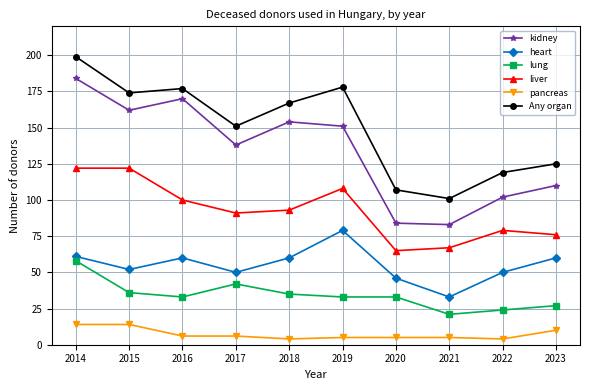

At 2016, list the series in order from smallest to largest.

pancreas, lung, heart, liver, kidney, Any organ